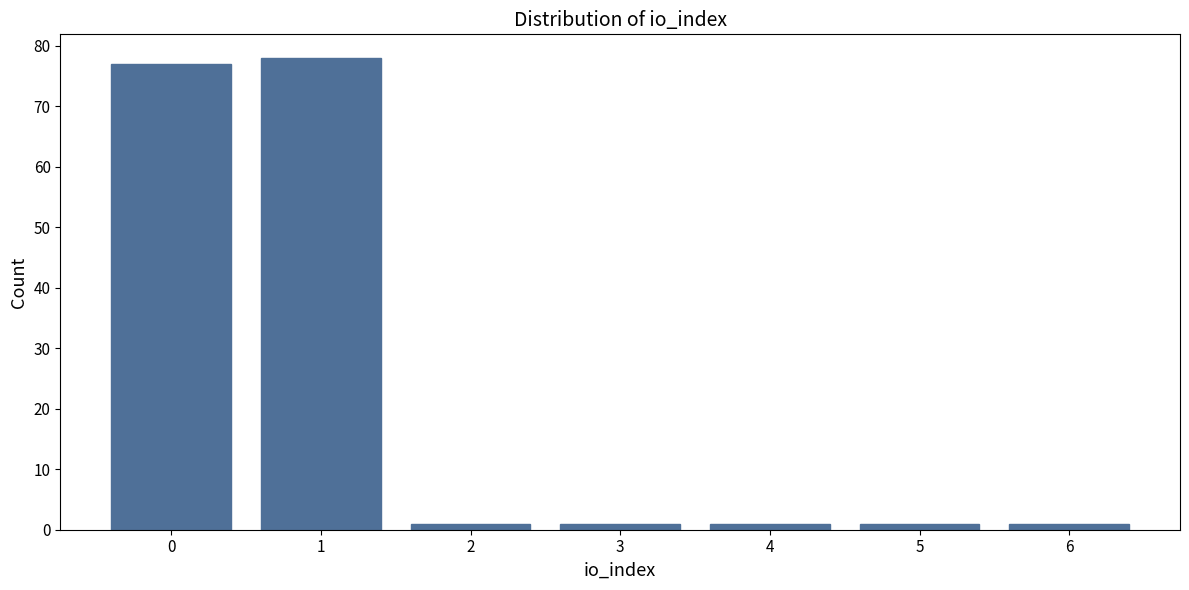

Reading left to right, extract all data points from this chart.

0=77	1=78	2=1	3=1	4=1	5=1	6=1